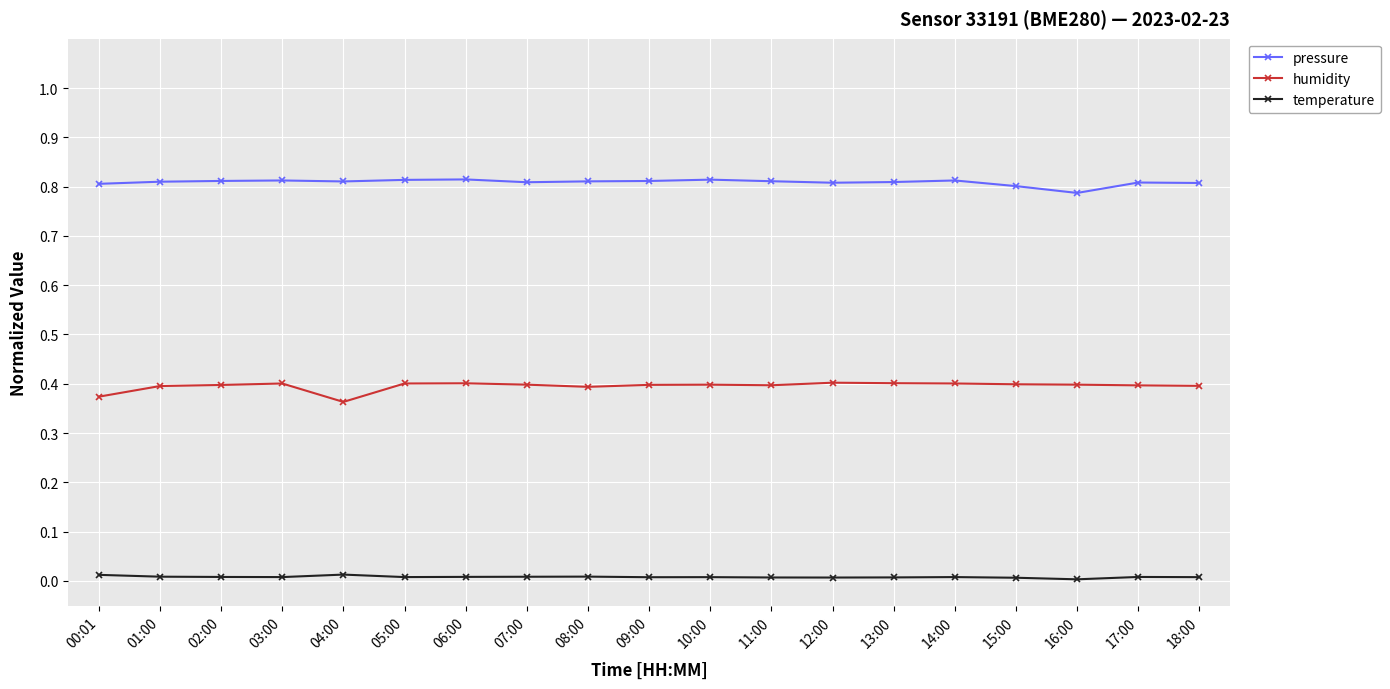

Rank the series by their average value, from highest to lowest.

pressure, humidity, temperature